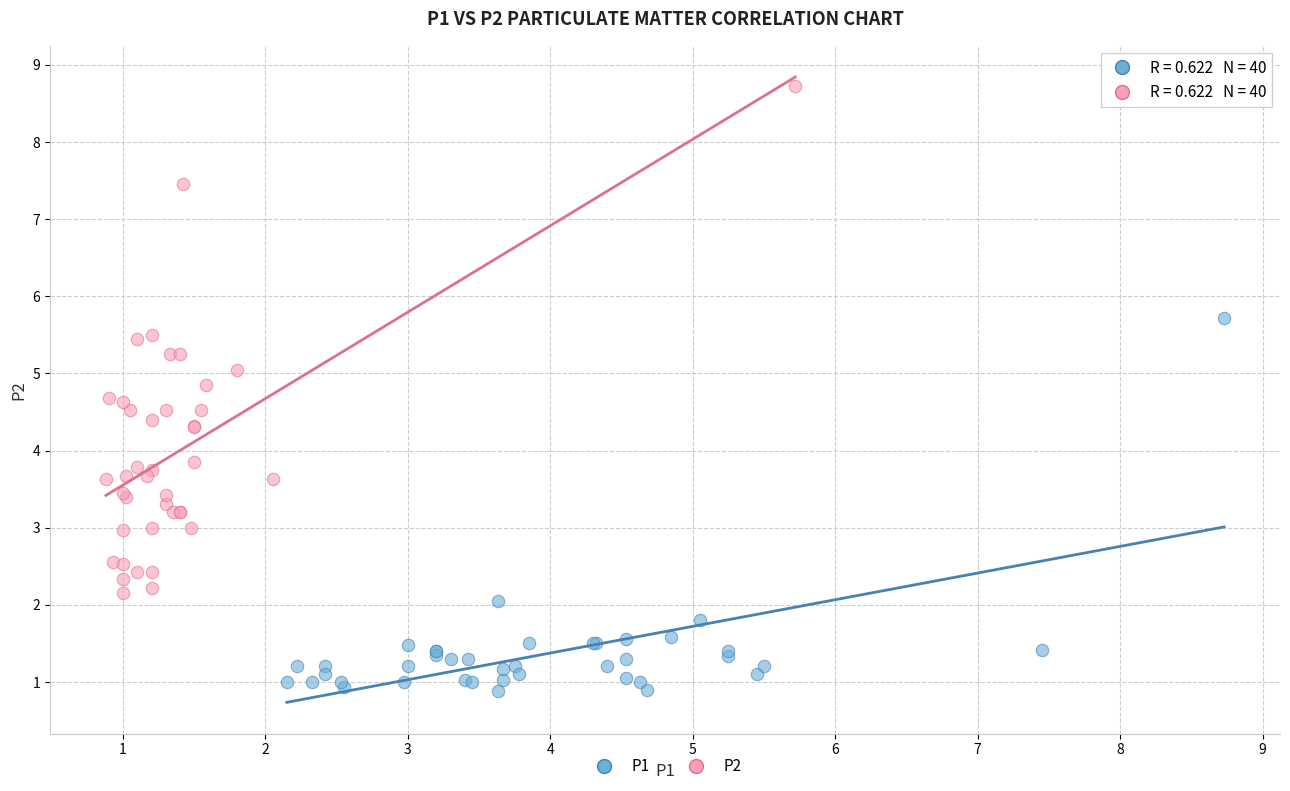

Which series has the largest Y range (max minus min)?

P2